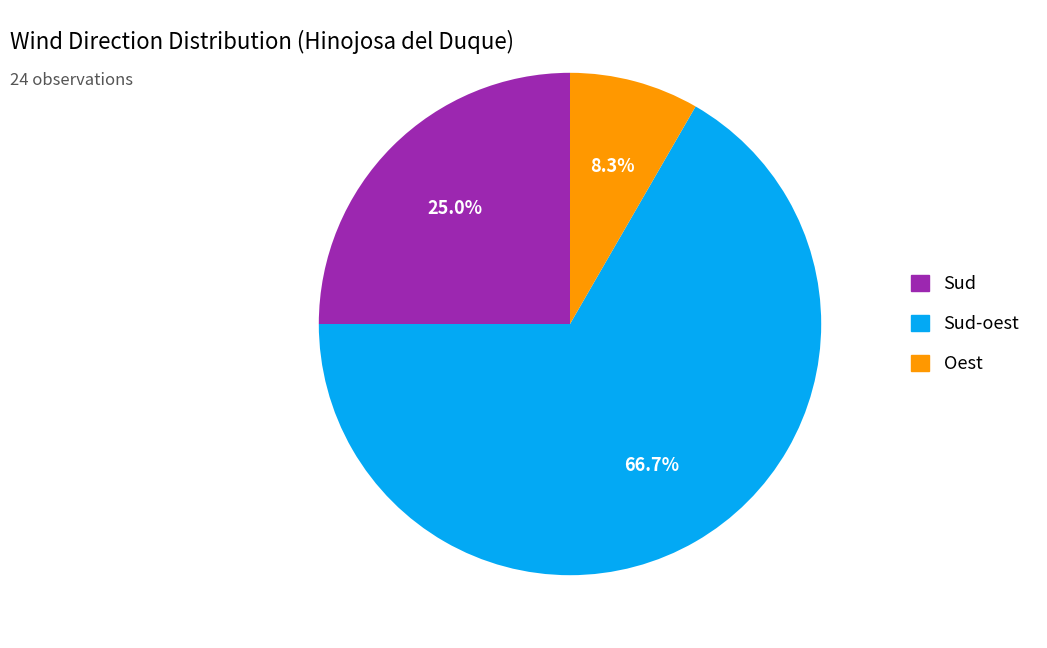

Is there a majority slice in this chart?

Yes